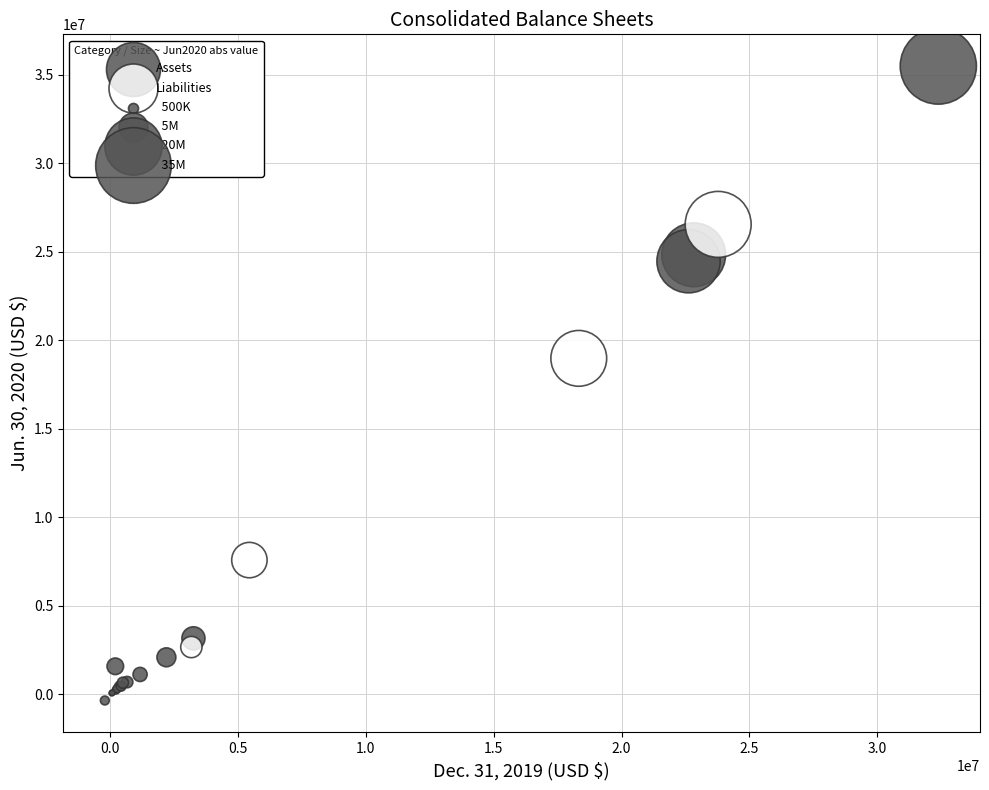

Which series has the largest Y range (max minus min)?

Assets